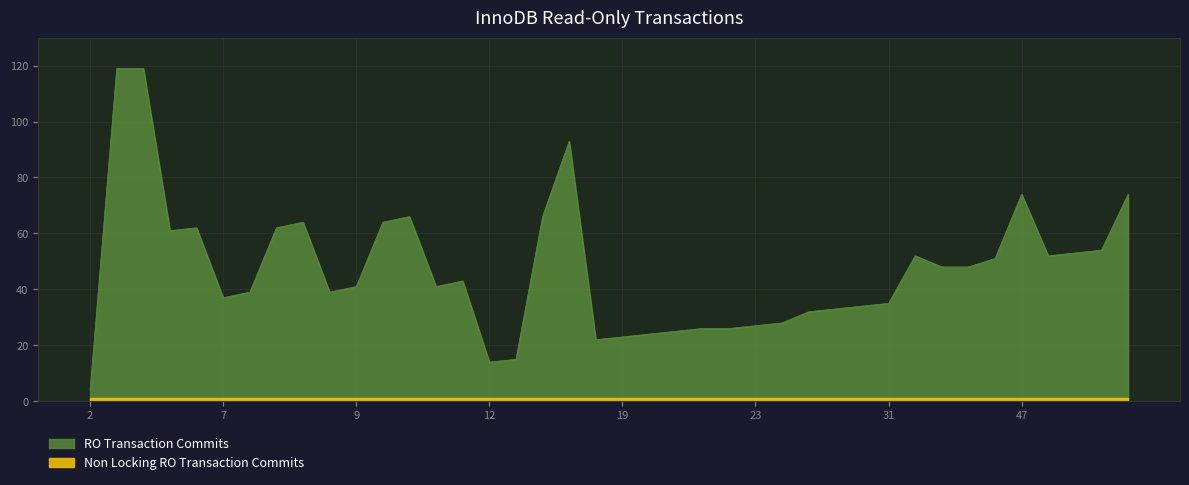

Does the chart display data point markers on the line(s)?

No